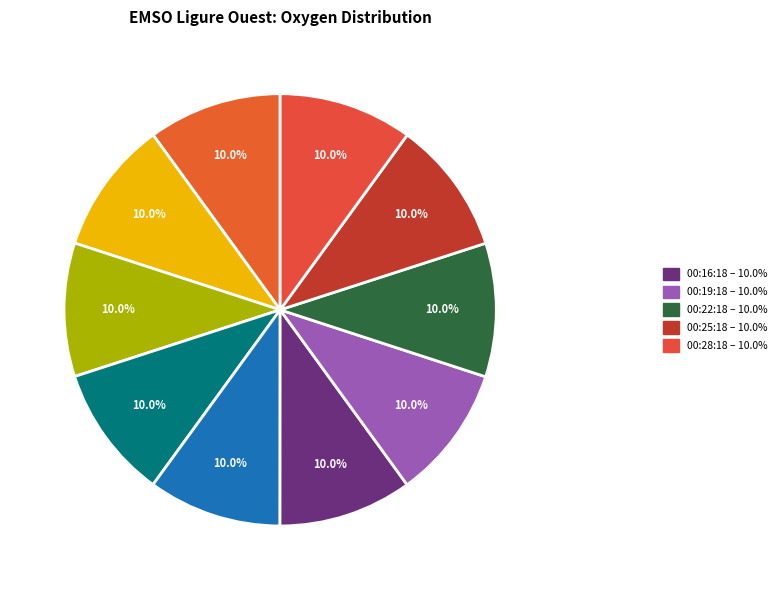

Count the number of slices in the pie.

10